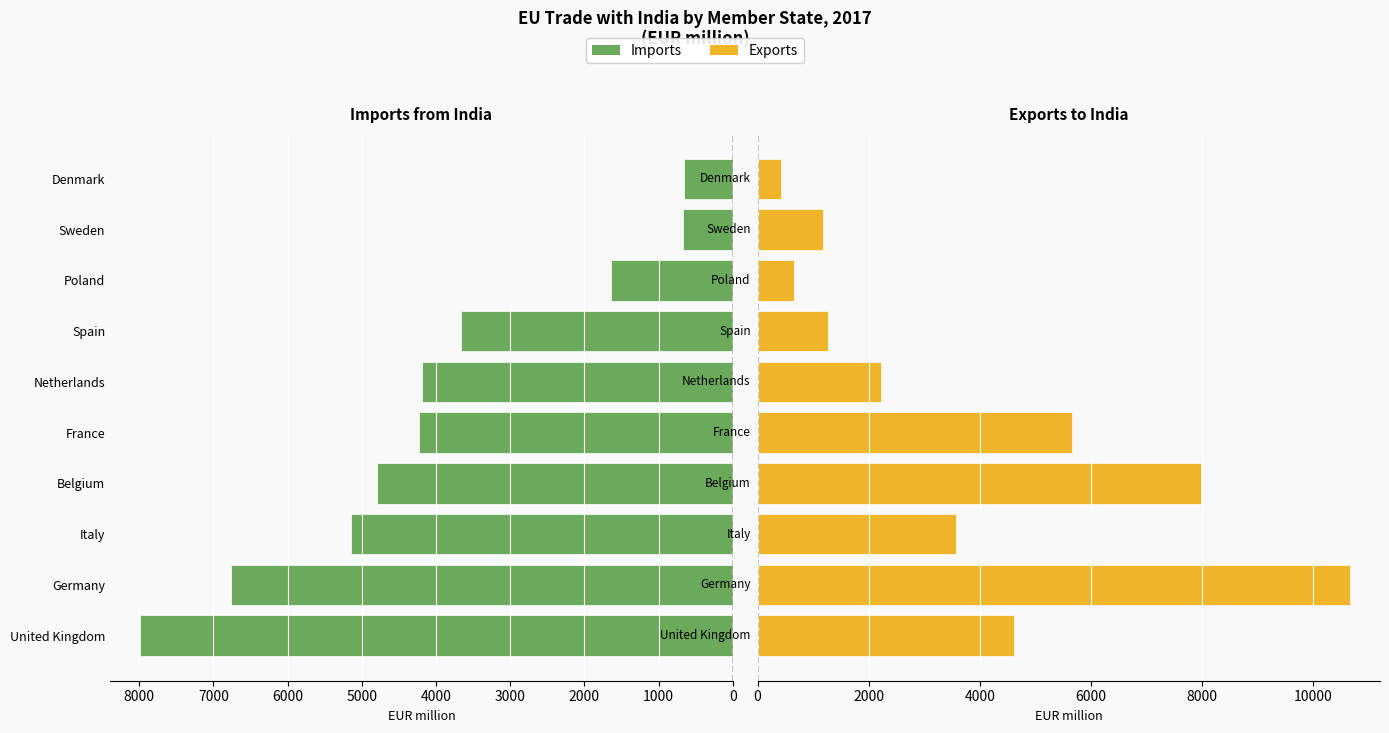

What is the value of the Imports bar at the 6th from the left?

4195.2